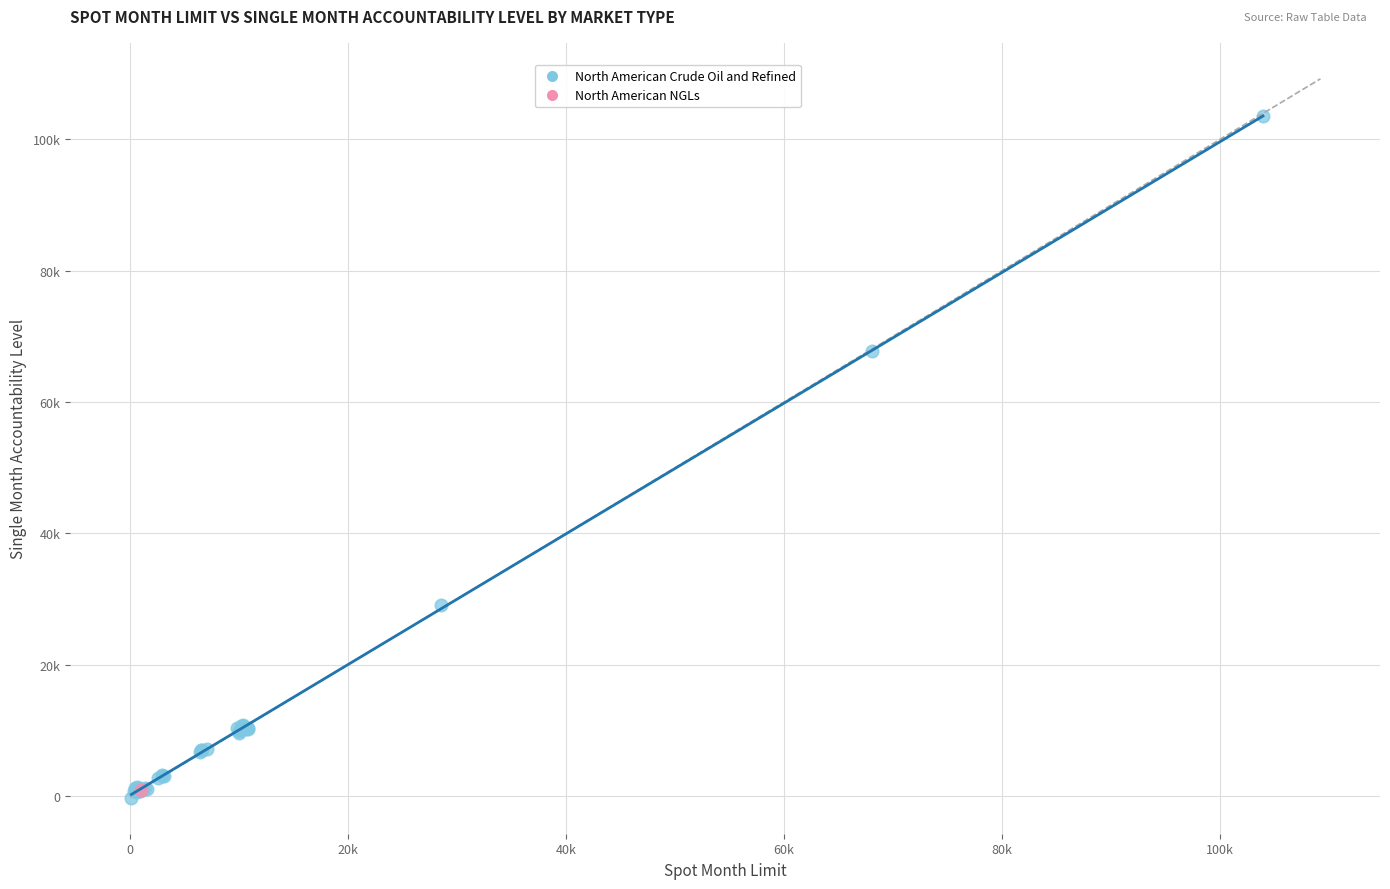

What are all the series names shown in the legend?

North American Crude Oil and Refined, North American NGLs